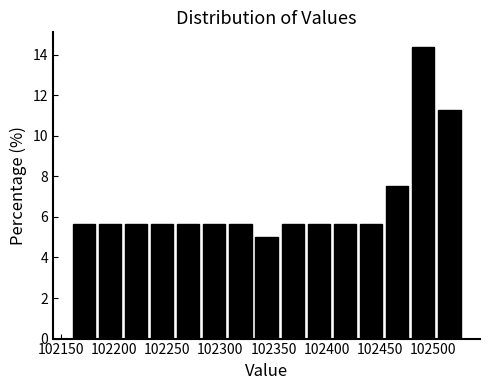

What is the height of the bar covering 102305 to 102330 on the x-axis? Neither the bar edges nor the heights are printed on the chart, so give them approximately, as read against the axes.

5.6